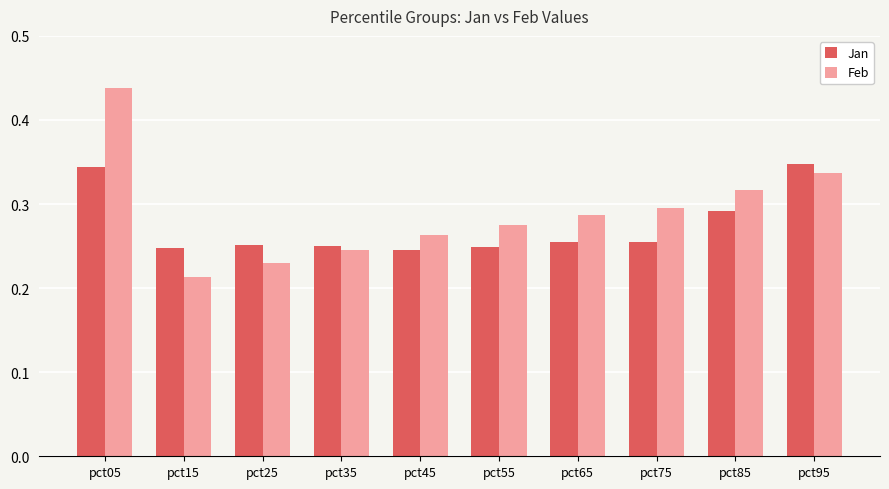

At which label does Feb reach its minimum?

pct15